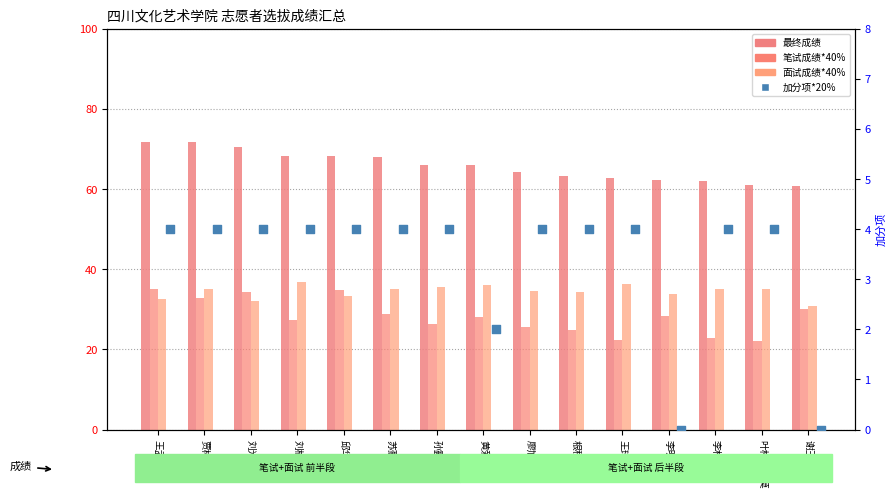

Is the value of 加分项*20% at 李明君 greater than the value of 笔试成绩*40% at 苏豪?

No